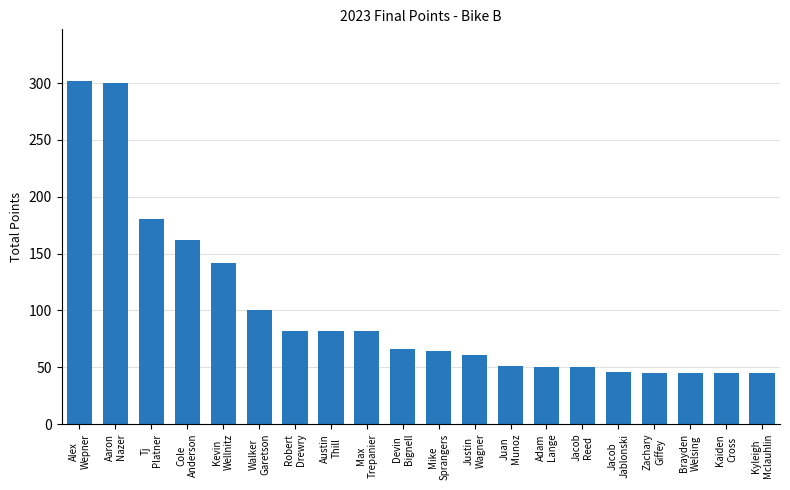

What is the sum of the values at Jacob
Jablonski and Austin
Thill?

128